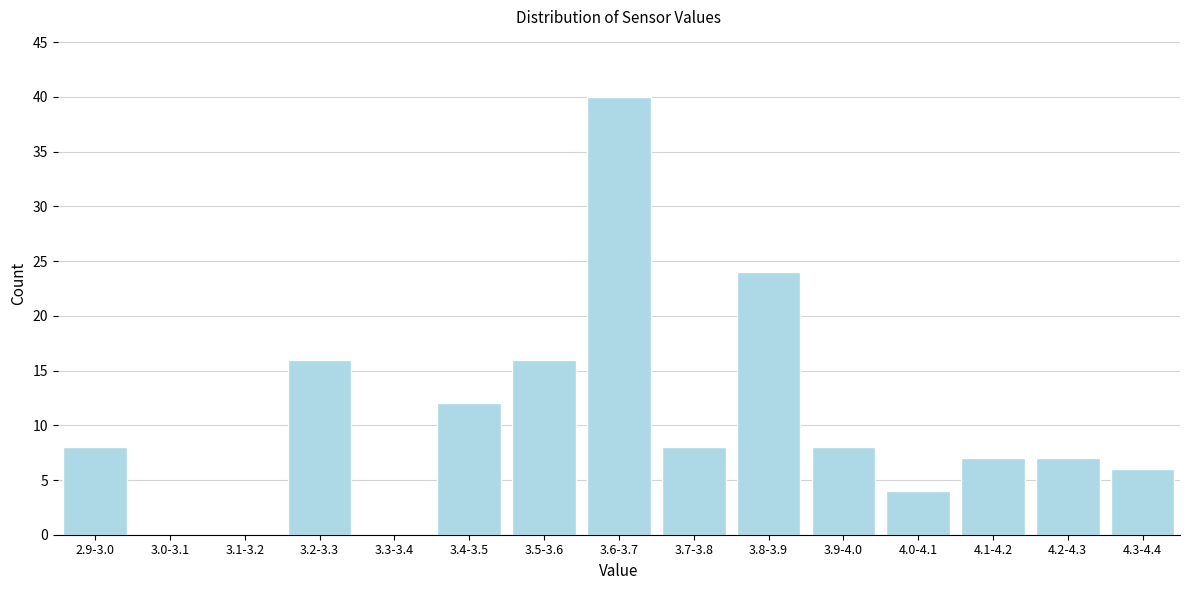

Reading left to right, extract all data points from this chart.

2.9-3.0=8	3.0-3.1=0	3.1-3.2=0	3.2-3.3=16	3.3-3.4=0	3.4-3.5=12	3.5-3.6=16	3.6-3.7=40	3.7-3.8=8	3.8-3.9=24	3.9-4.0=8	4.0-4.1=4	4.1-4.2=7	4.2-4.3=7	4.3-4.4=6